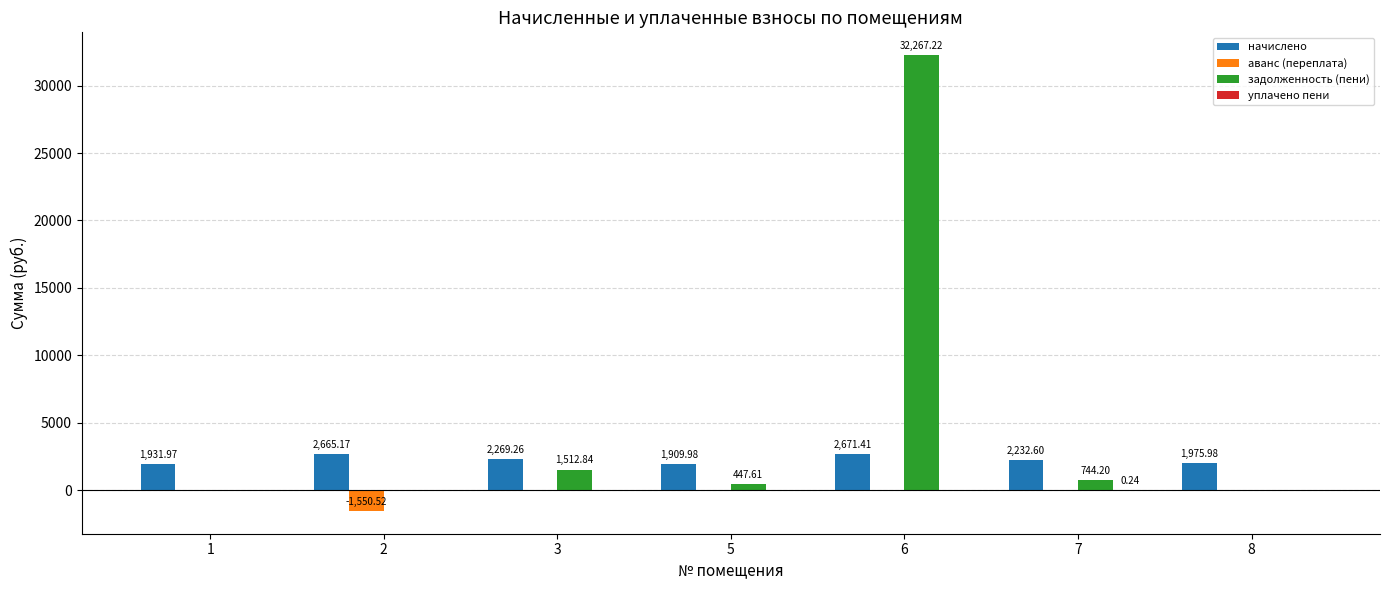

How many values in the задолженность (пени) series exceed 447?

4